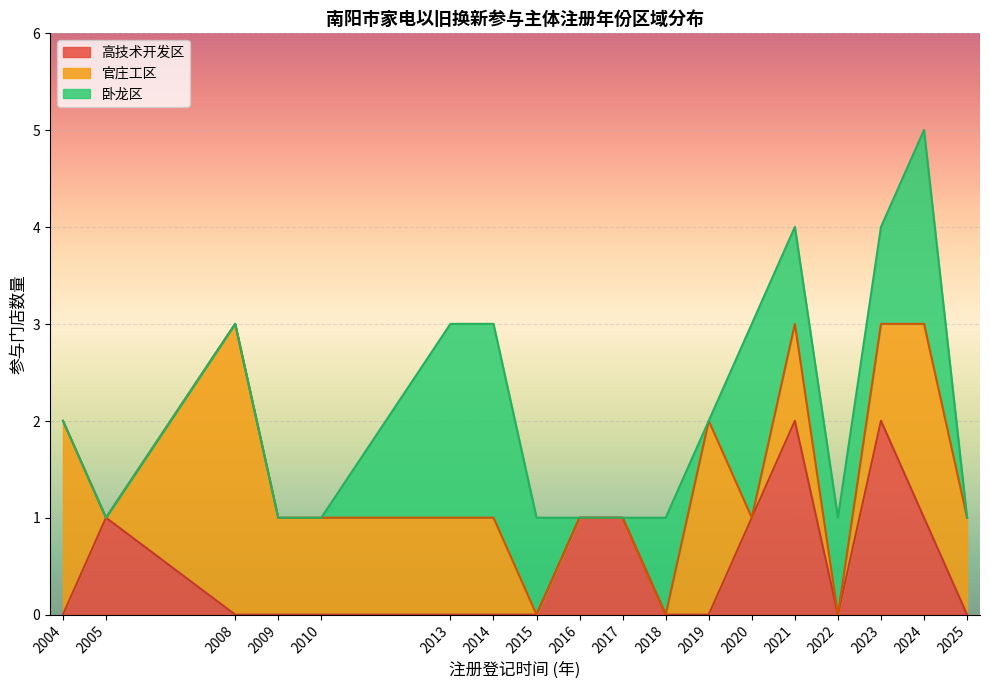

Is it true that 高技术开发区 equals 1 at 2005?

True